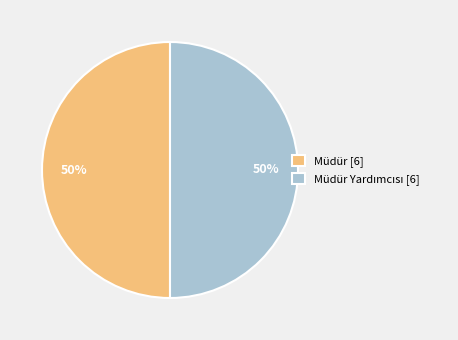

What percentage is the Müdür [6] slice, to the nearest percent?

50%